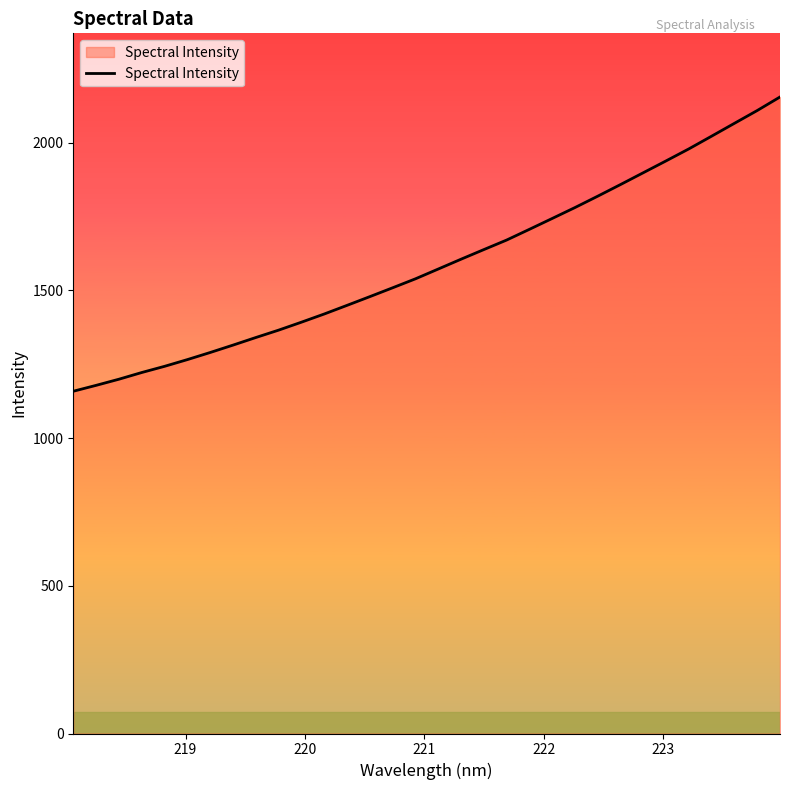

What is the greatest value displayed?

2155.1